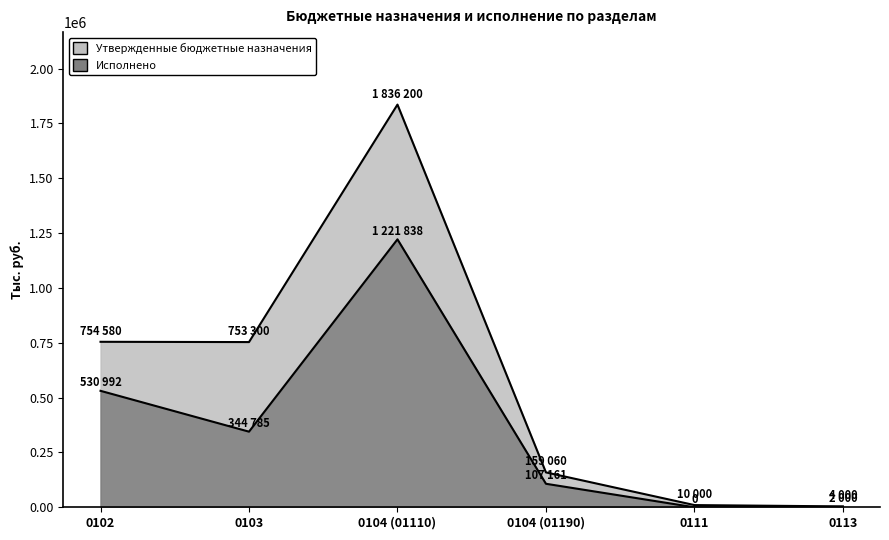

How many lines are shown in the chart?

2